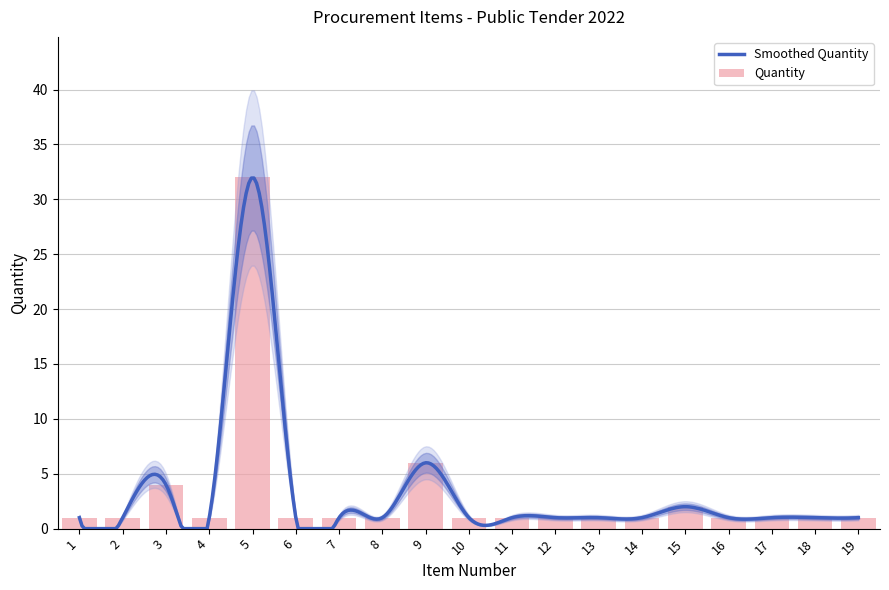

The value at 16 is 0. True or false?

False